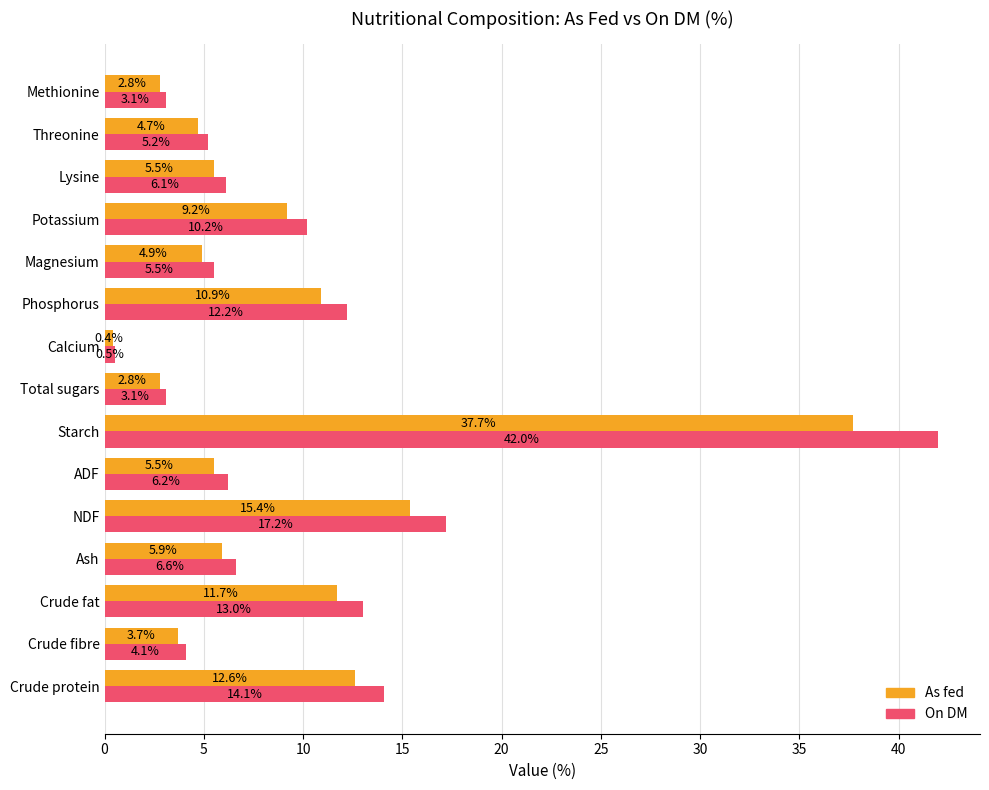

What is the maximum value shown in the chart?

42.0